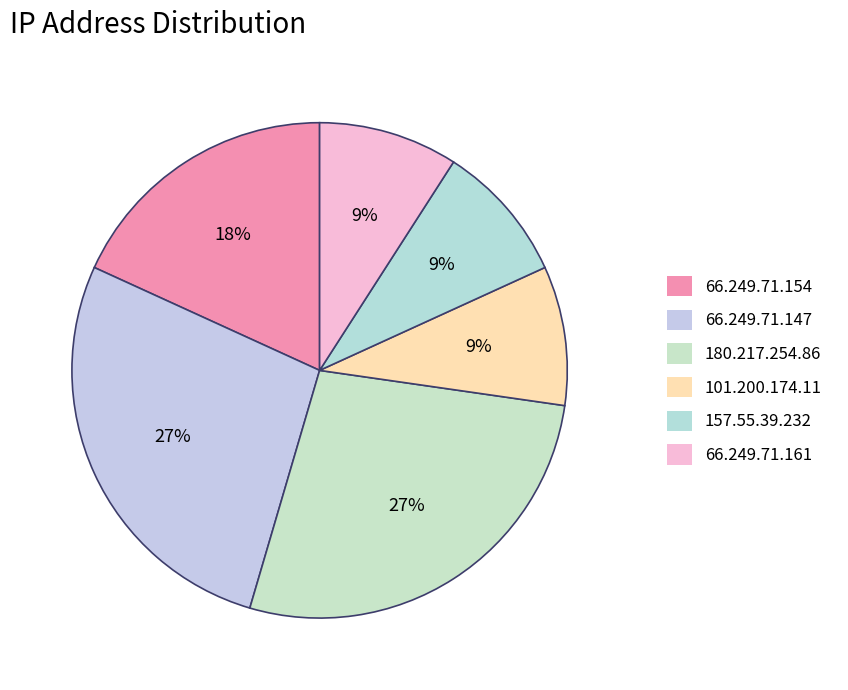

True or false: 180.217.254.86 accounts for 22% of the total.

False